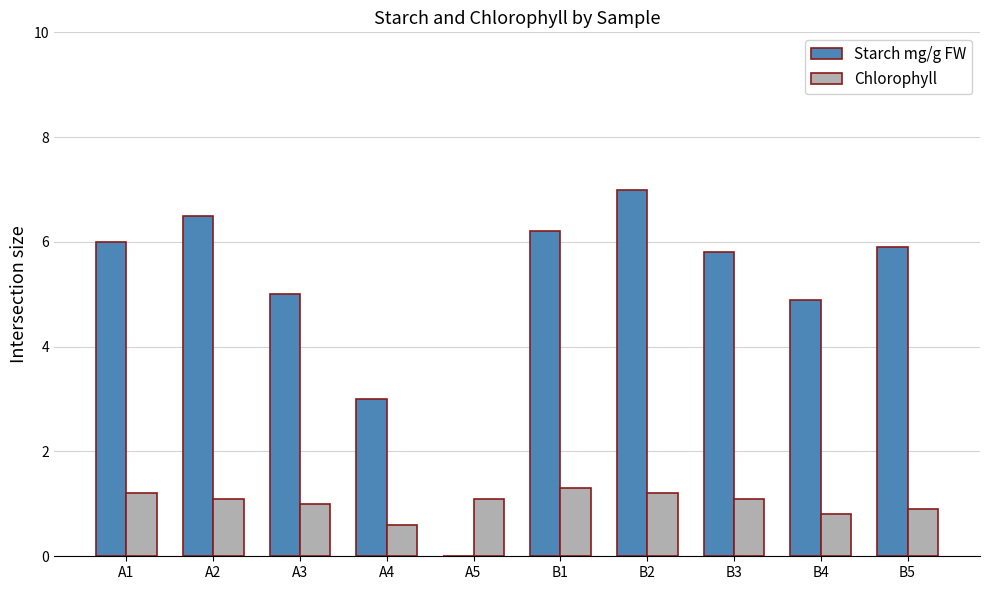

Which series has the largest total across all categories?

Starch mg/g FW